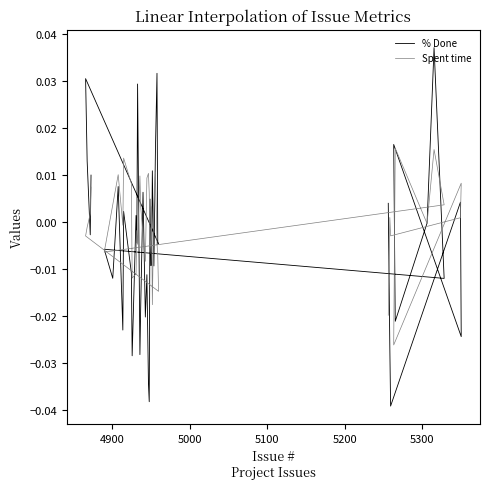

Which series has the largest range (max minus min)?

% Done